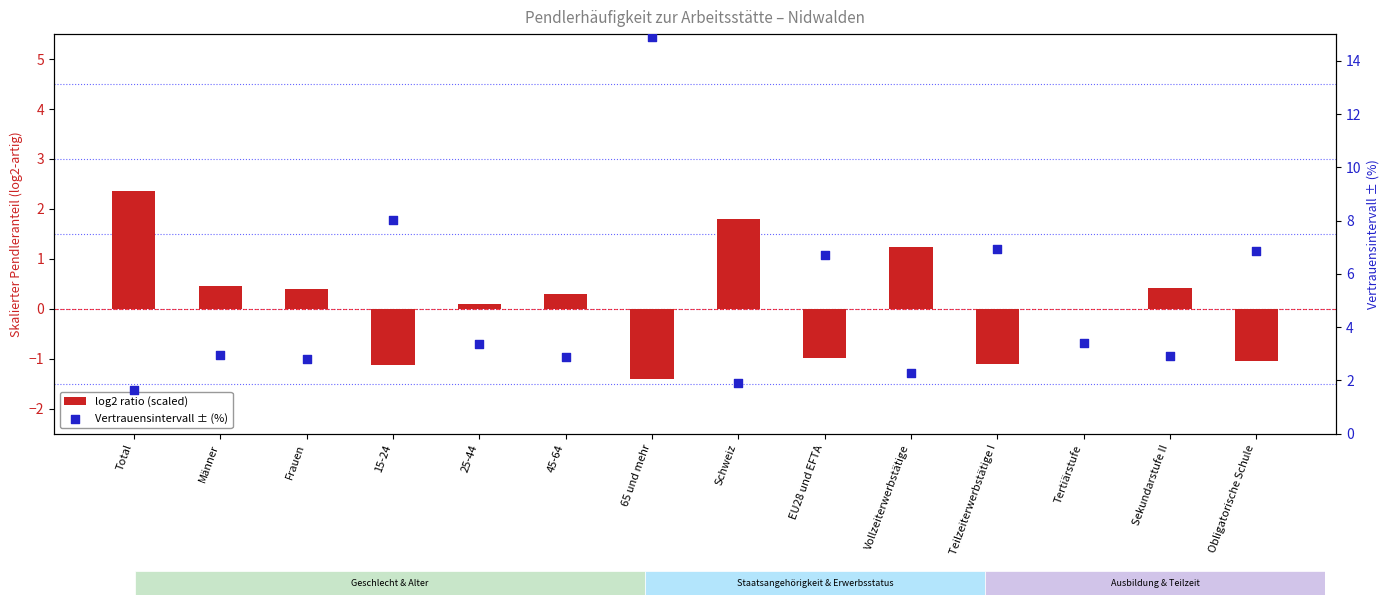

Which series reaches the maximum Y coordinate?

Vertrauensintervall ± (%)